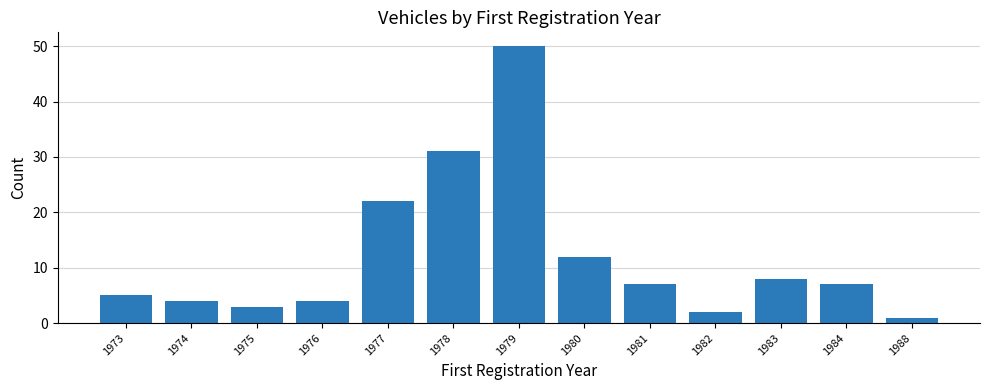

At which label is the value closest to 25?

1977